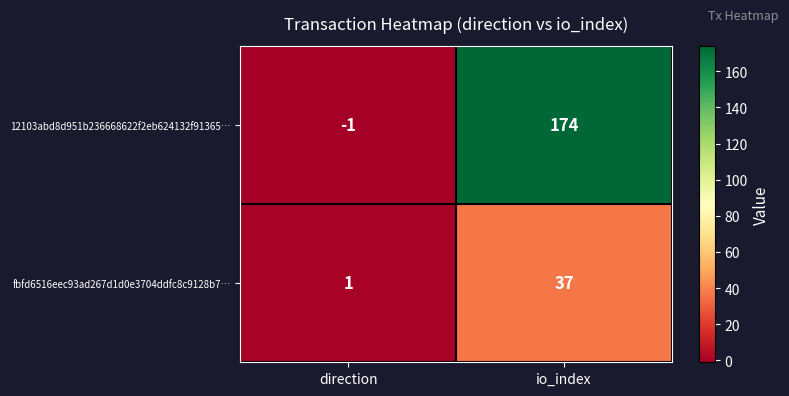

Reading right to left, extract all data points from this chart.

12103abd8d951b236668622f2eb624132f91365…: 174	-1
fbfd6516eec93ad267d1d0e3704ddfc8c9128b7…: 37	1